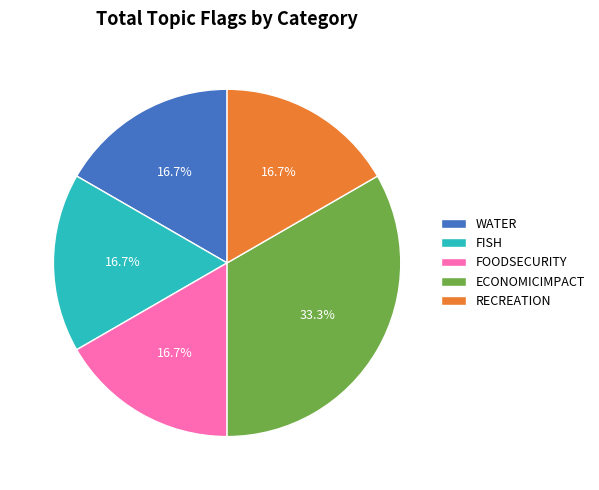

Is there any slice that represents more than half of the pie?

No